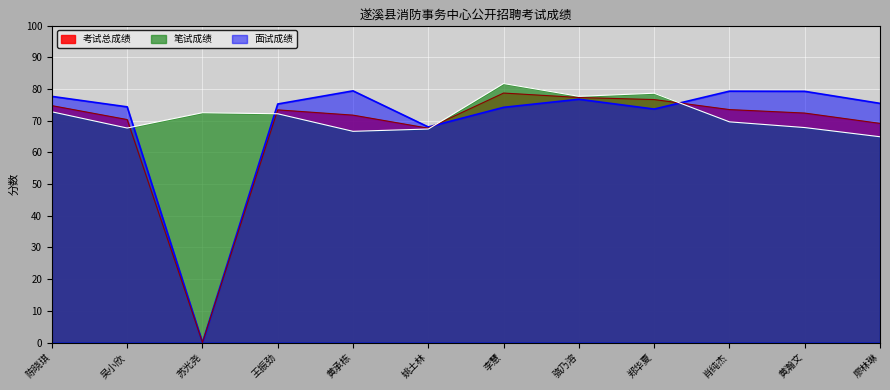

Which series has the largest range (max minus min)?

面试成绩